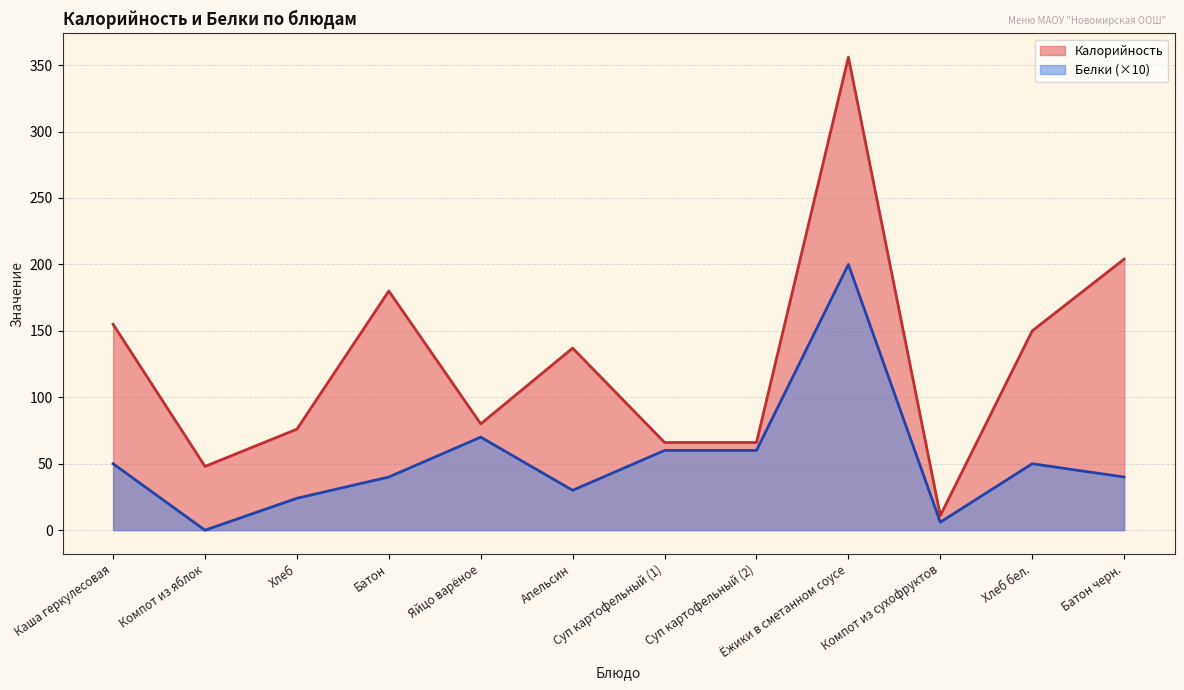

True or false: Белки has more than 0 points higher than both neighbors.

True